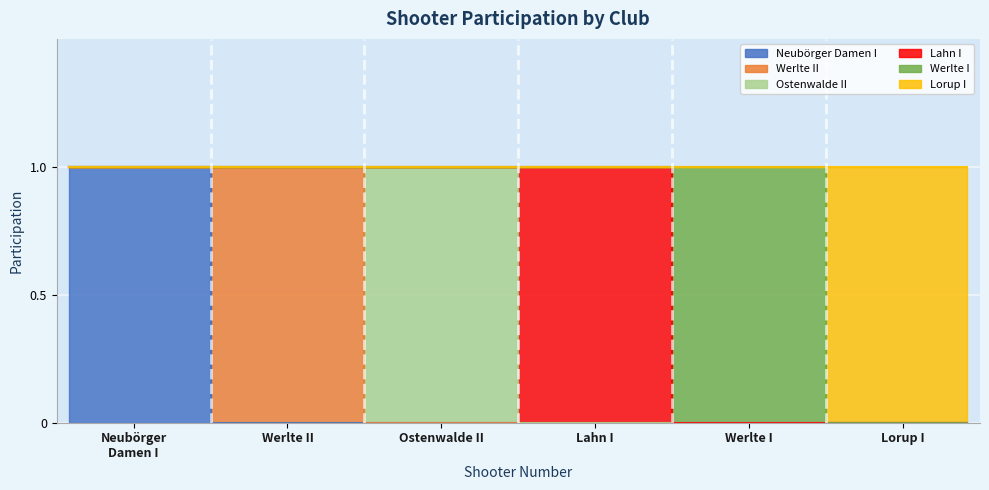

Is the value of Neubörger Damen I at 23 greater than the value of Lahn I at 26?

No